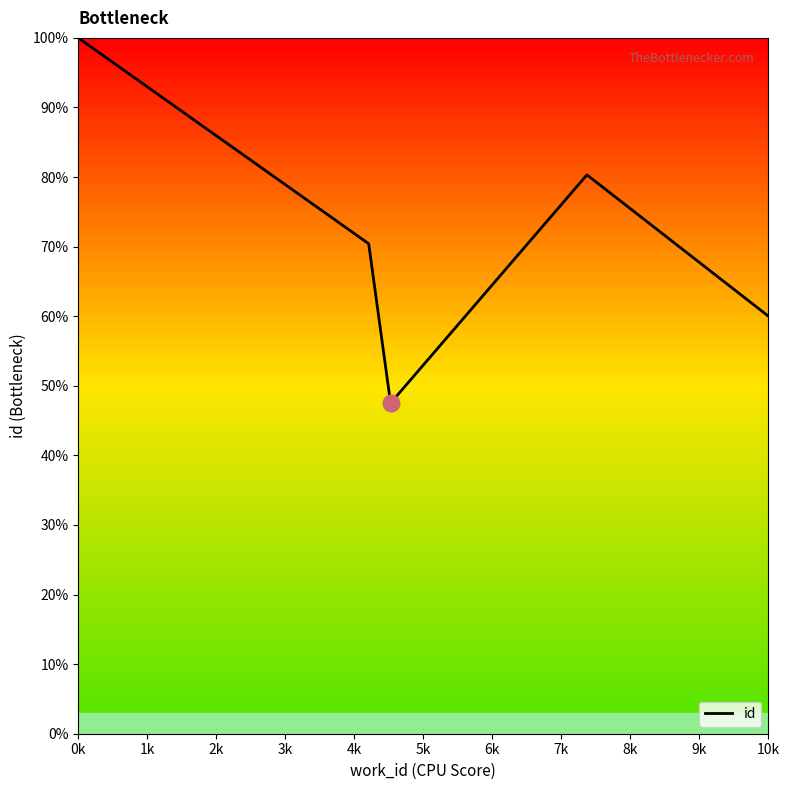

What is the difference between the maximum and minimum values?

52.5